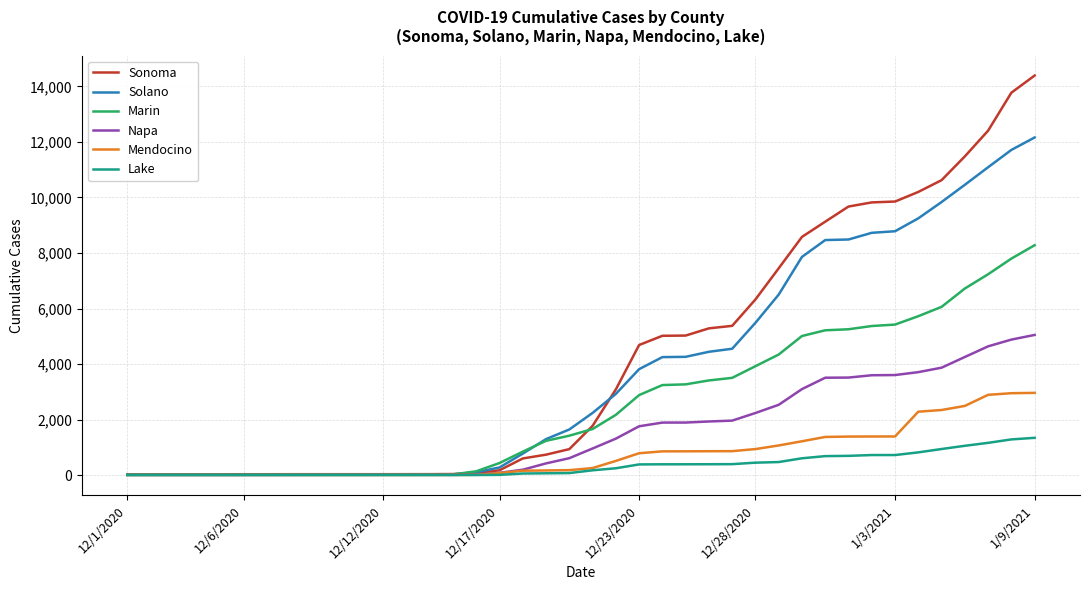

What is the difference between the maximum and minimum values in the Napa series?

5042